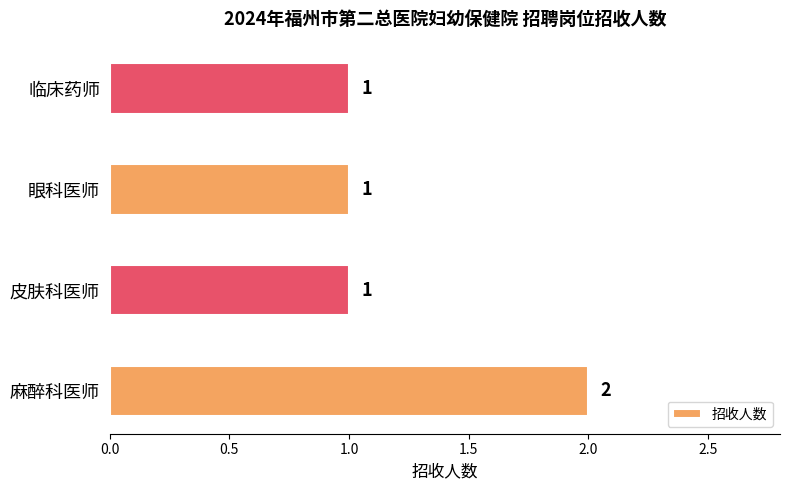

Which label corresponds to the largest value in the chart?

麻醉科医师